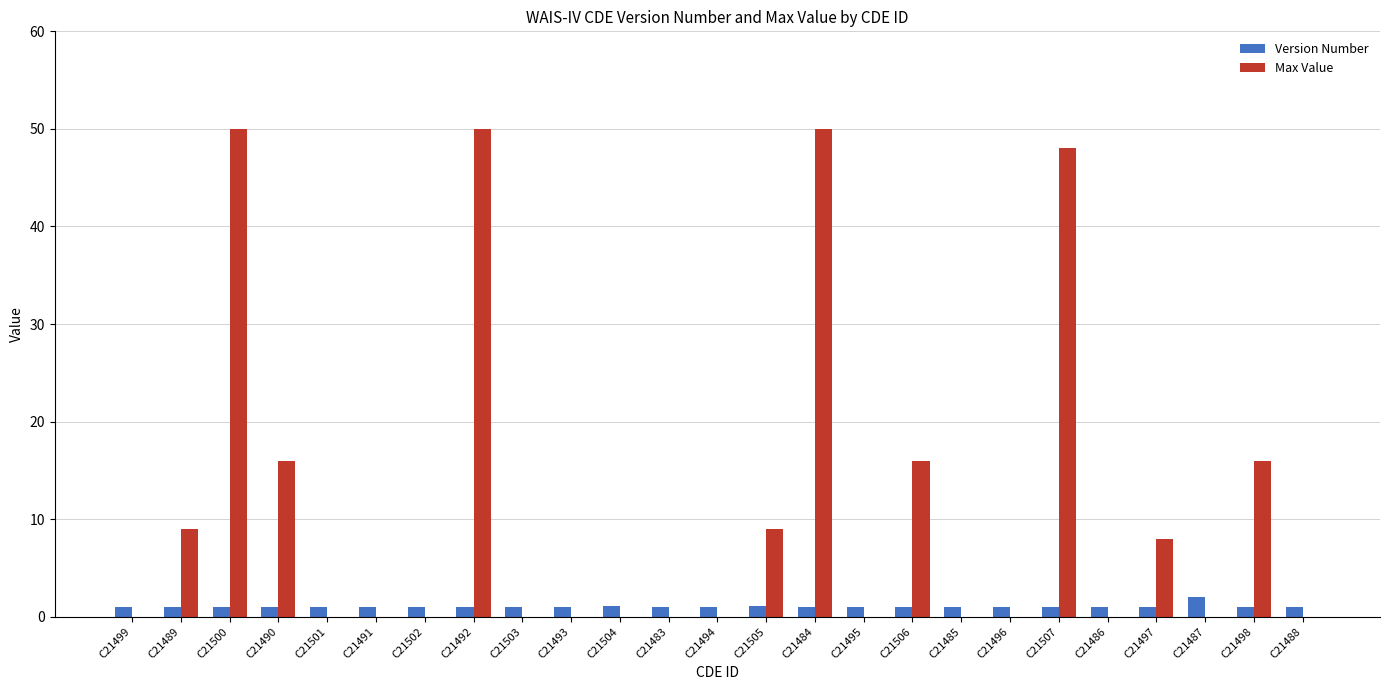

The Version Number series shows 1.0 at C21494. True or false?

True